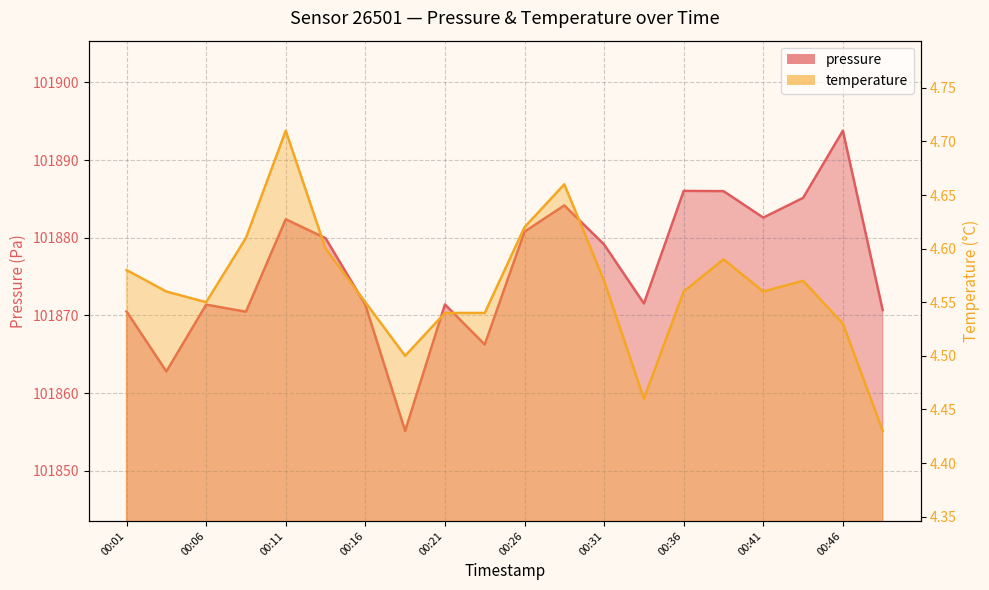

How many data points in pressure are above 101879?

10